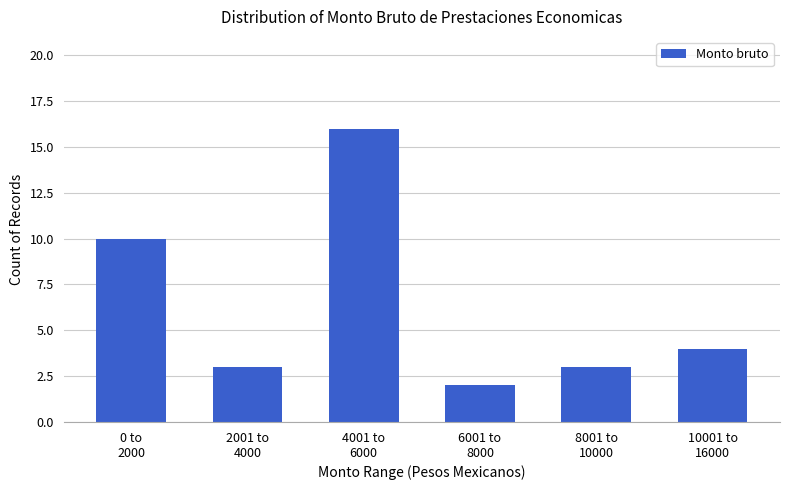

What is the greatest value displayed?

16